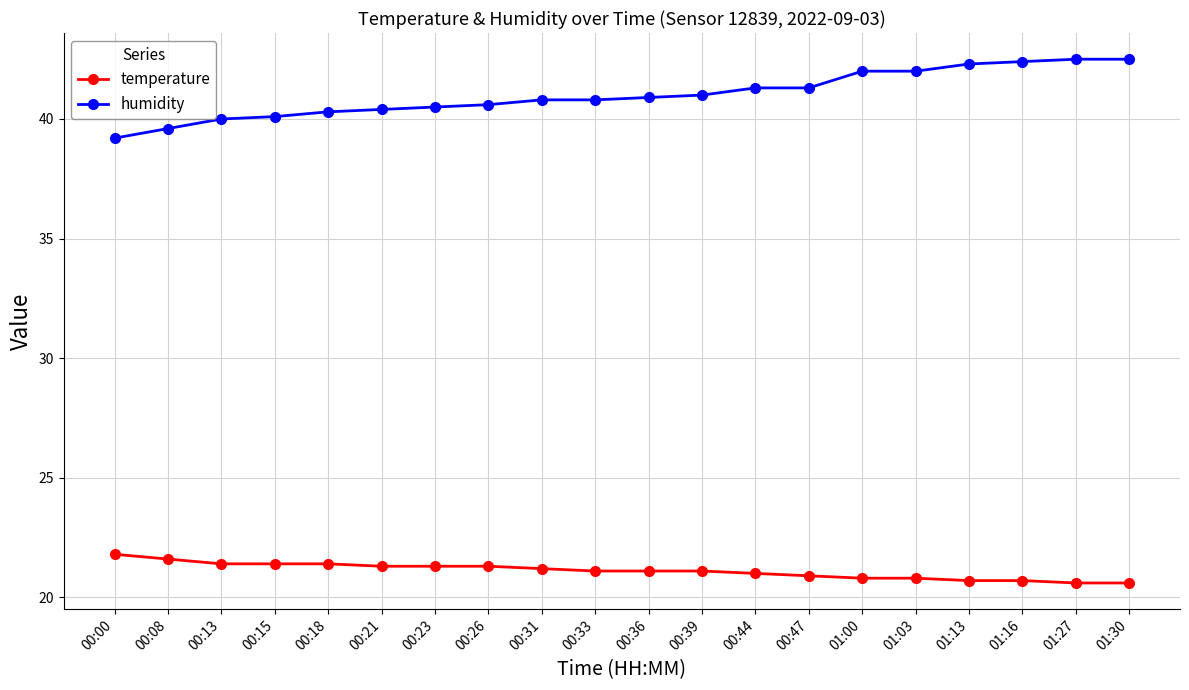

The value of humidity at 01:13 is 42.3. True or false?

True